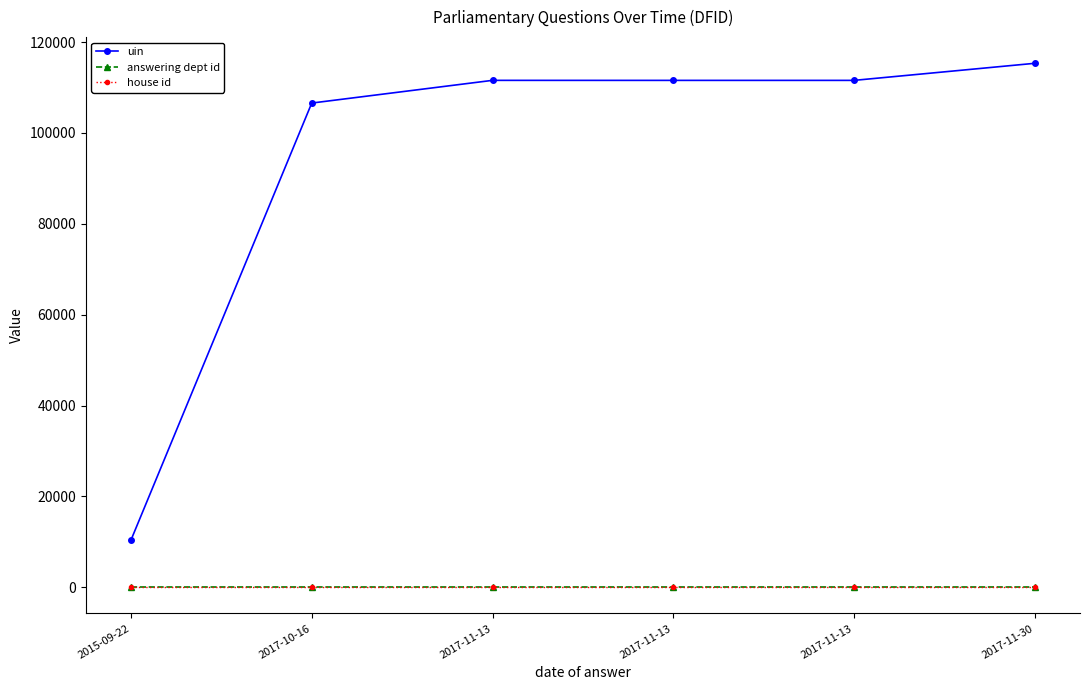

How many distinct data groups are displayed?

3